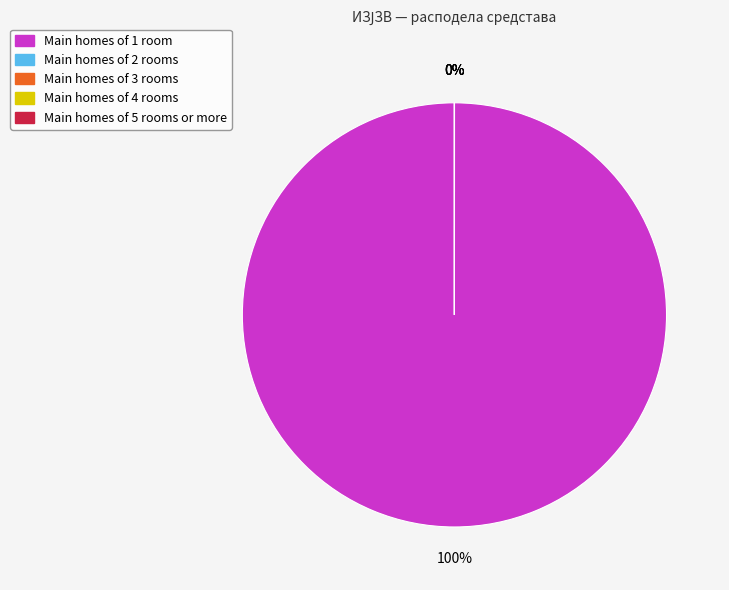

To the nearest percent, what is the average slice percentage?

20%